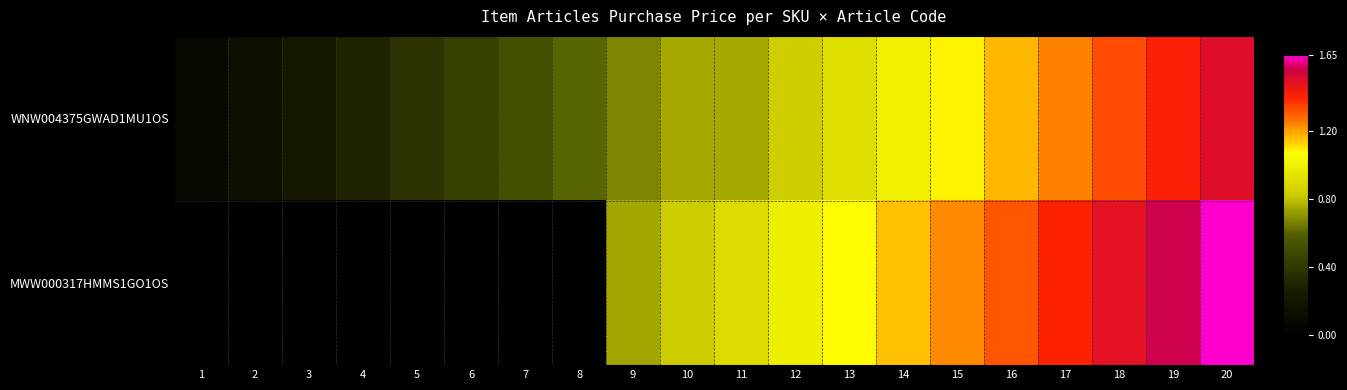

Reading right to left, transcribe all the data shown in this chart.

WNW004375GWAD1MU1OS: 20=1.5	19=1.4	18=1.3	17=1.2	16=1.2	15=1.1	14=1.0	13=0.9	12=0.8	11=0.8	10=0.8	9=0.7	8=0.6	7=0.5	6=0.4	5=0.4	4=0.3	3=0.2	2=0.2	1=0.1
MWW000317HMMS1GO1OS: 20=1.6	19=1.6	18=1.5	17=1.4	16=1.3	15=1.2	14=1.2	13=1.1	12=1.0	11=0.9	10=0.8	9=0.7	8=0.0	7=0.0	6=0.0	5=0.0	4=0.0	3=0.0	2=0.0	1=0.0